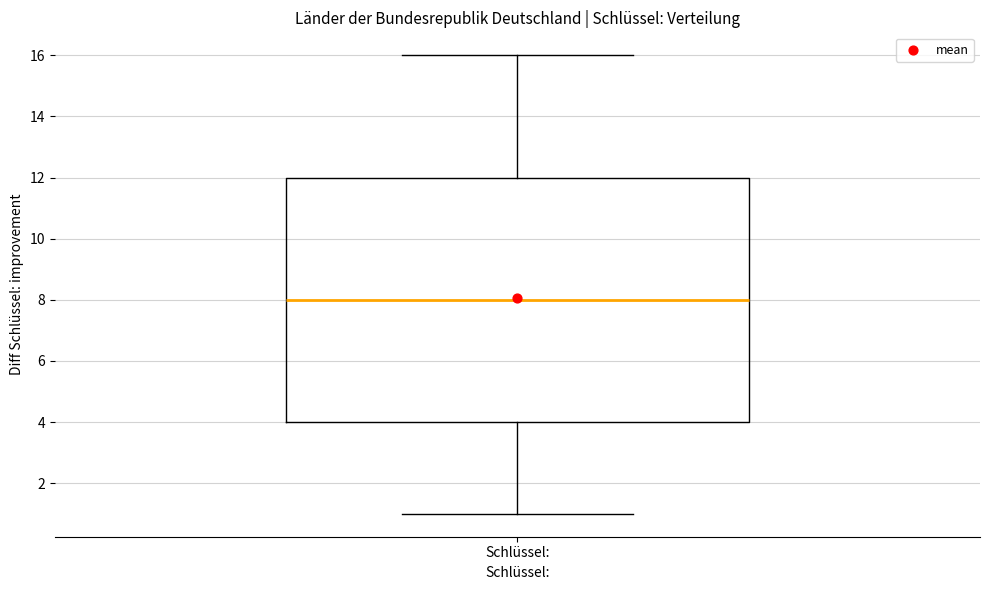

Transcribe this box plot: give where the median line is, the range the box spans, and where the two whiskers end, as read against the y-axis. The values are not printed on the chart, so give them approximately, as read against the axis.

median 8, box 4 to 12, whiskers 1 to 16